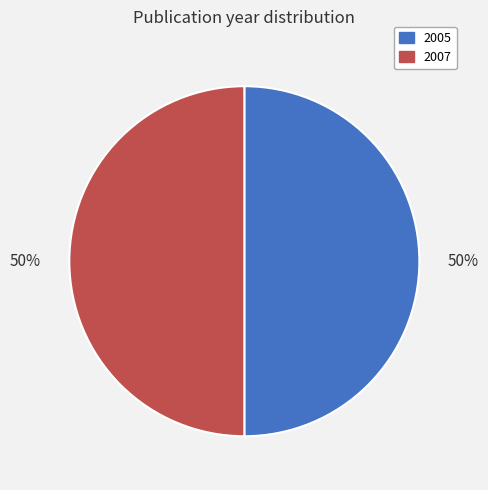

To the nearest percent, what portion does 2005 represent?

50%